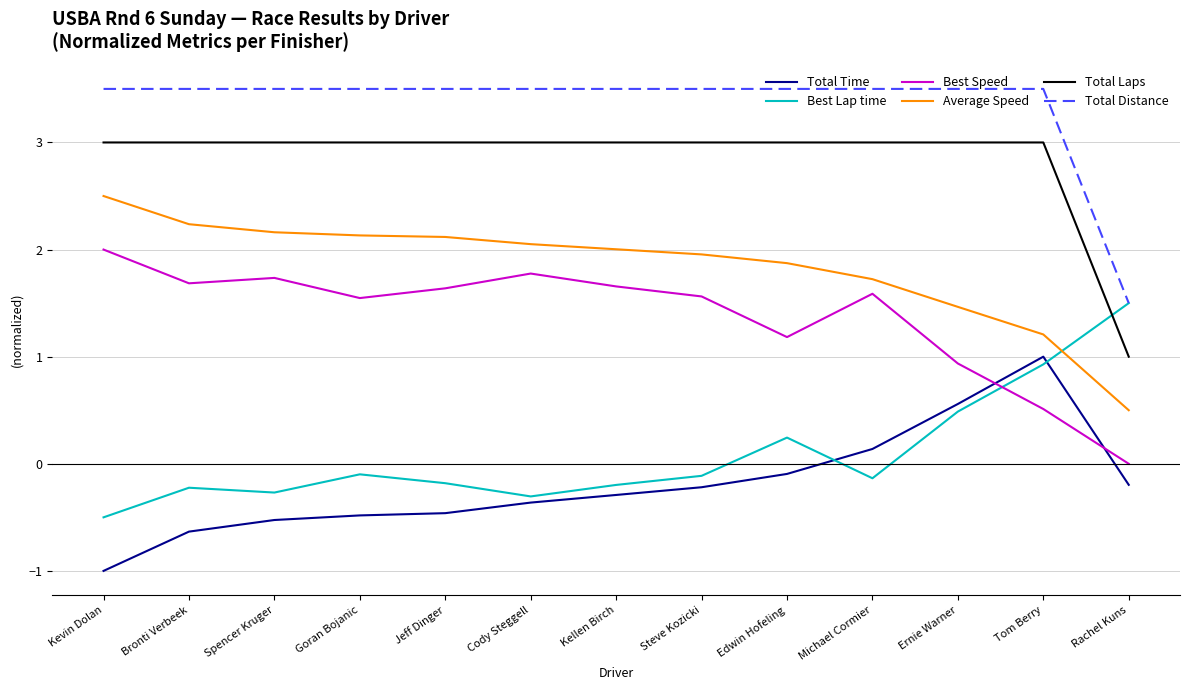

What is the difference between the maximum and minimum values in the Average Speed series?

2.0